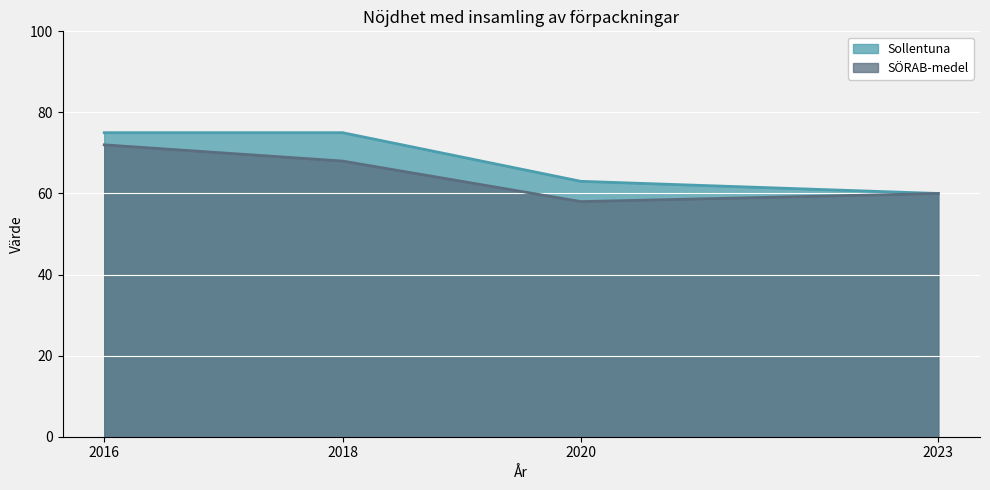

Where is the first local minimum for SÖRAB-medel?

2020